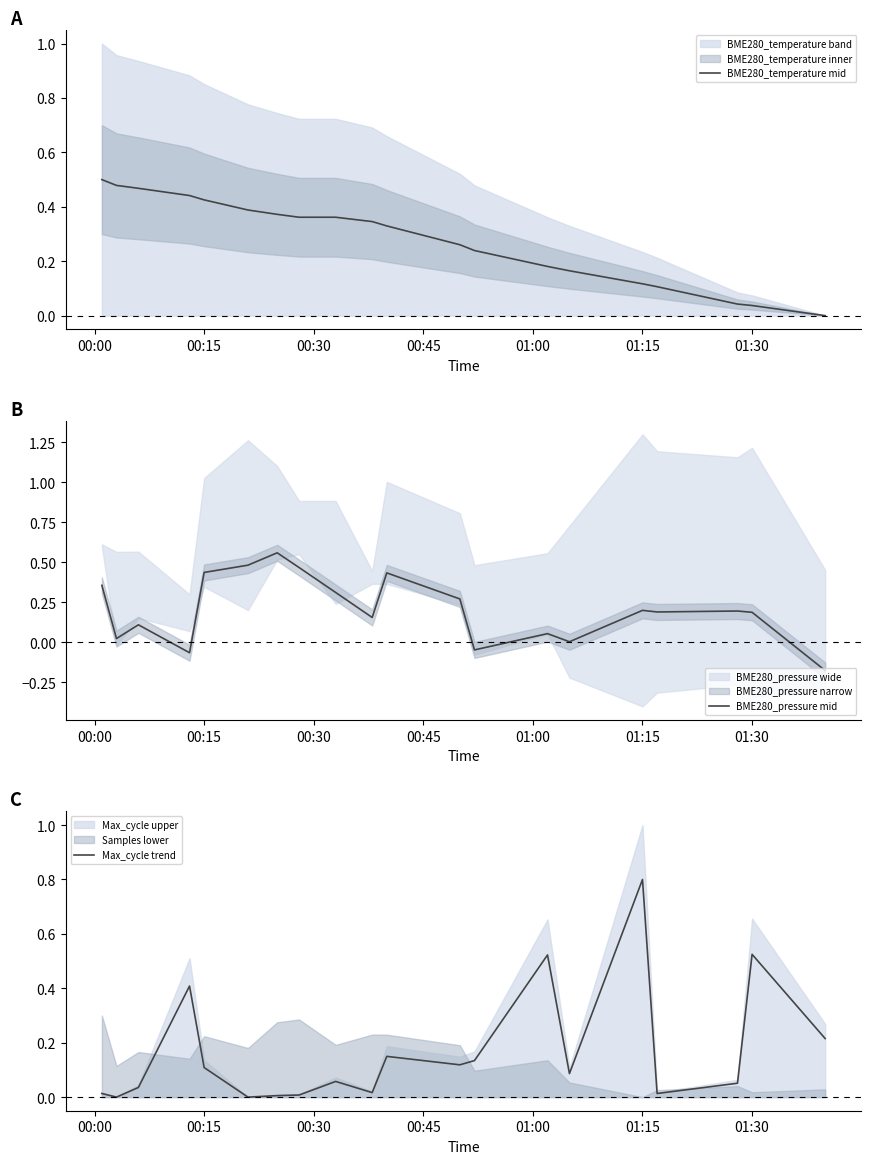

At how many categories does at least one series exceed 0?

20